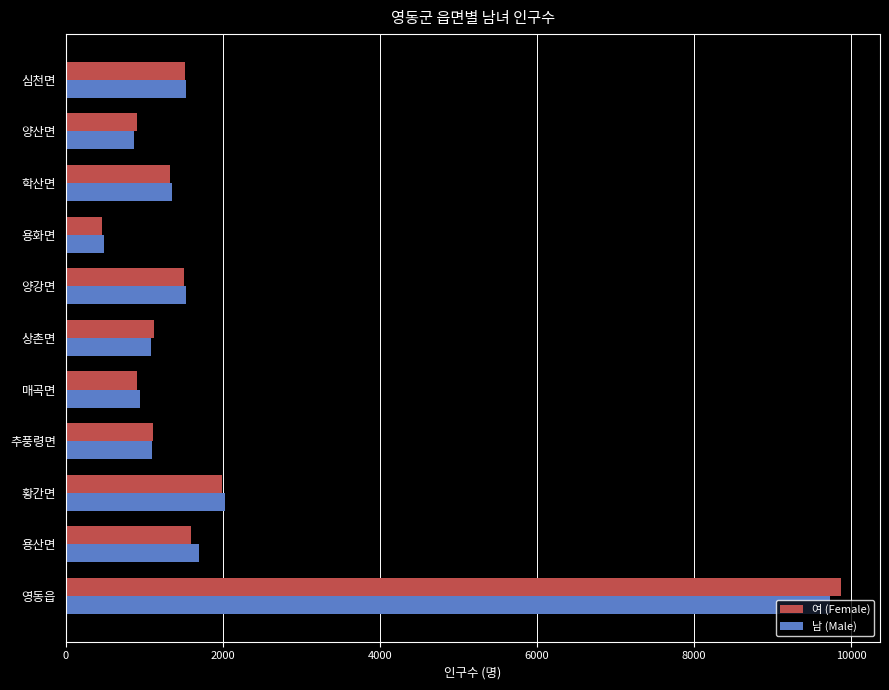

Which series has the largest range (max minus min)?

여 (Female)